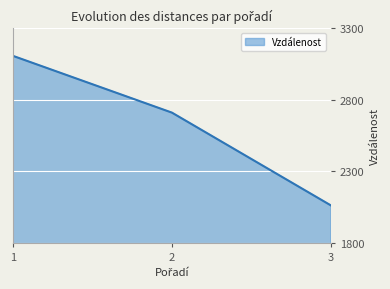

How many lines are shown in the chart?

1